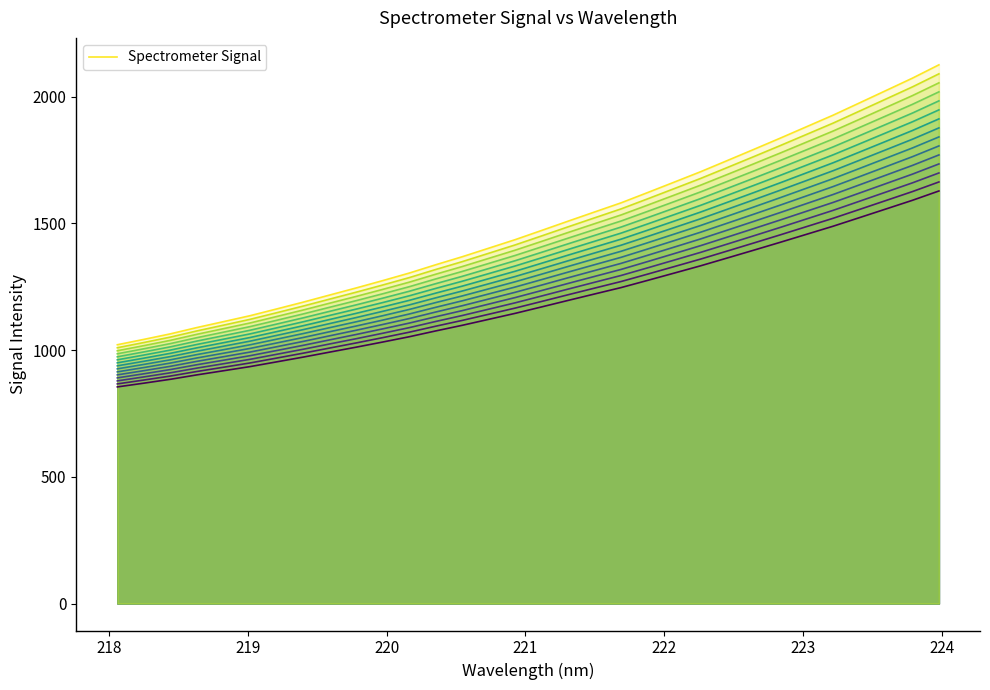

What is the maximum value for Spectrometer Signal?

2125.9